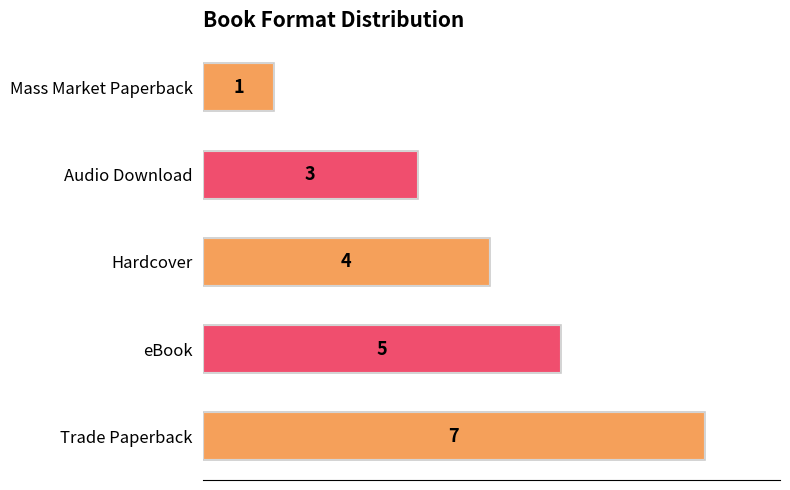

The value at Trade Paperback is 7. True or false?

True